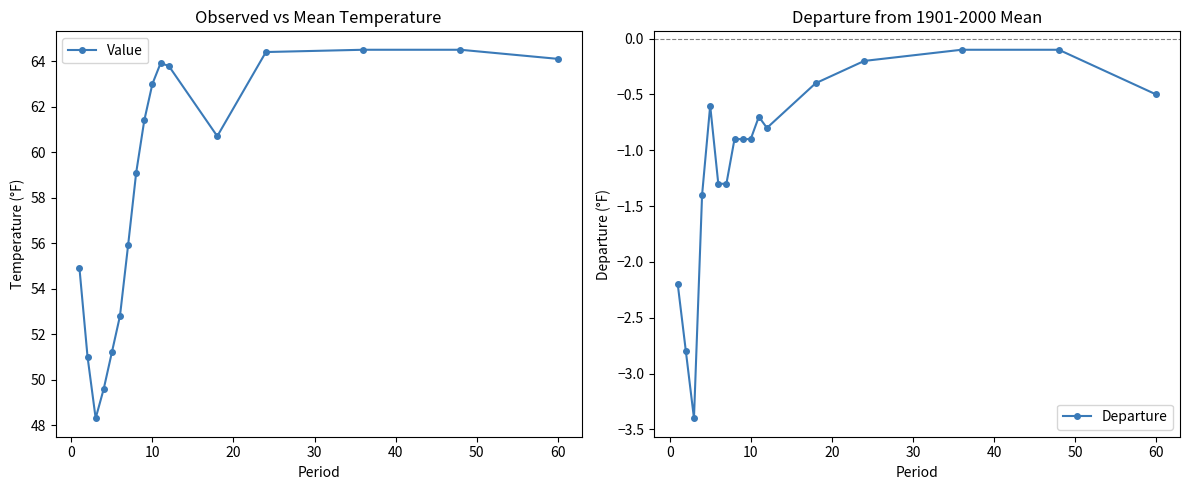

Reading left to right, extract all data points from this chart.

Value: 54.9	51.0	48.3	49.6	51.2	52.8	55.9	59.1	61.4	63.0	63.9	63.8	60.7	64.4	64.5	64.5	64.1
Departure: -2.2	-2.8	-3.4	-1.4	-0.6	-1.3	-1.3	-0.9	-0.9	-0.9	-0.7	-0.8	-0.4	-0.2	-0.1	-0.1	-0.5